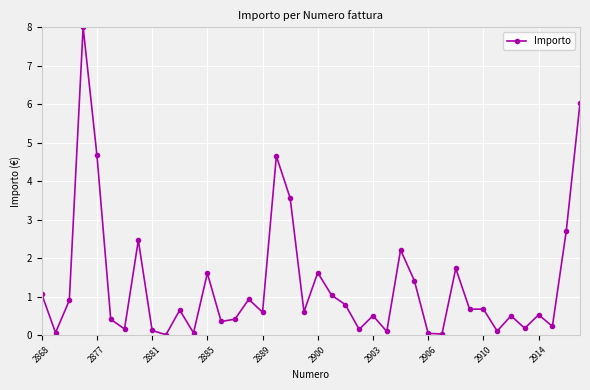

What is the value of the 22nd point from the left?

1.0